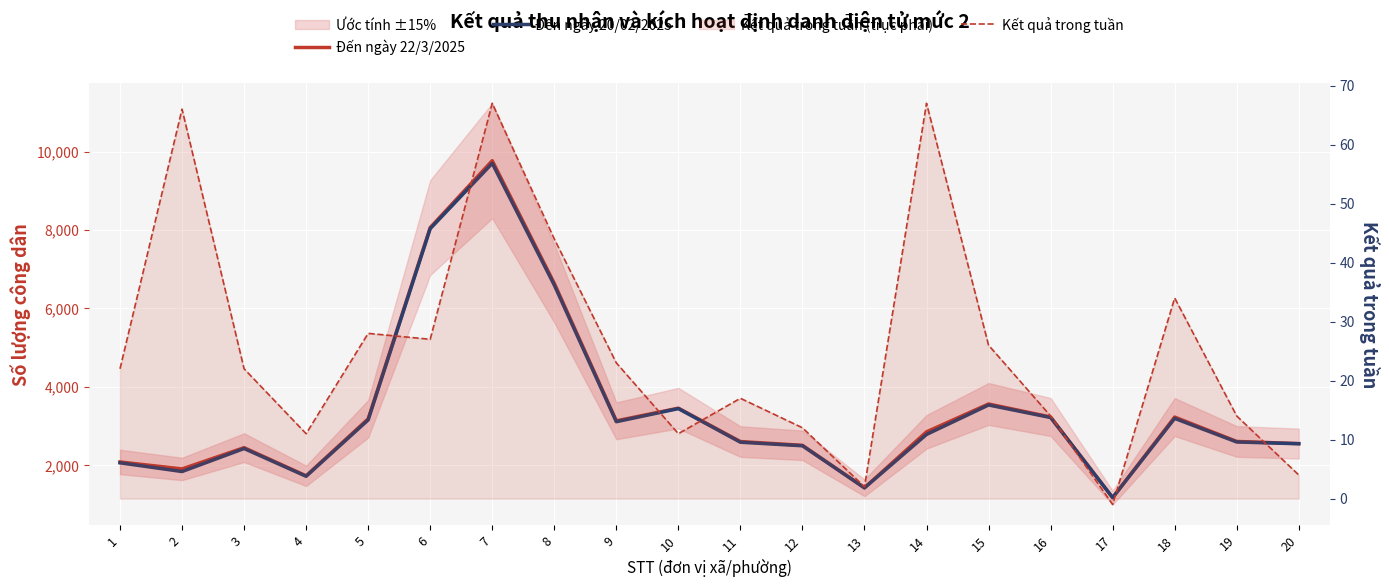

At which category does Đến ngày 20/02/2025 reach its first local peak?

3